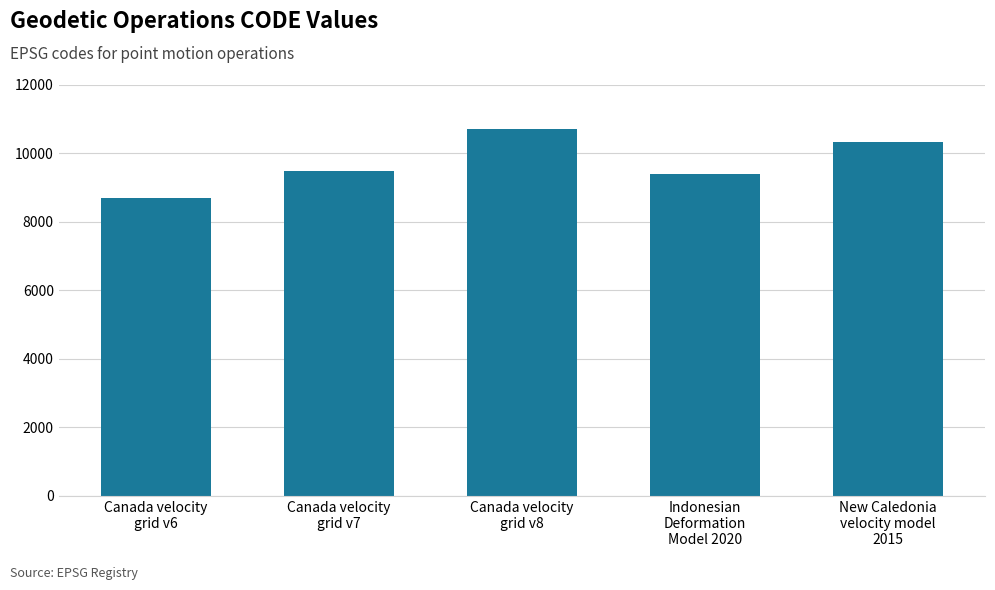

Between New Caledonia
velocity model
2015 and Canada velocity
grid v6, which is larger?

New Caledonia
velocity model
2015